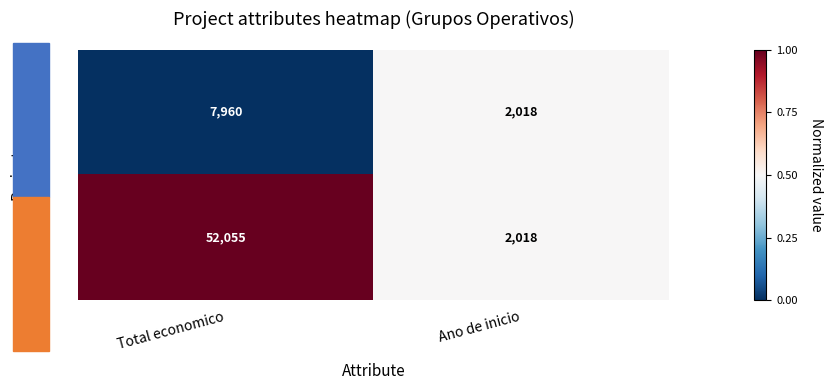

What is the spread (max minus min) of values at Total economico?

44095